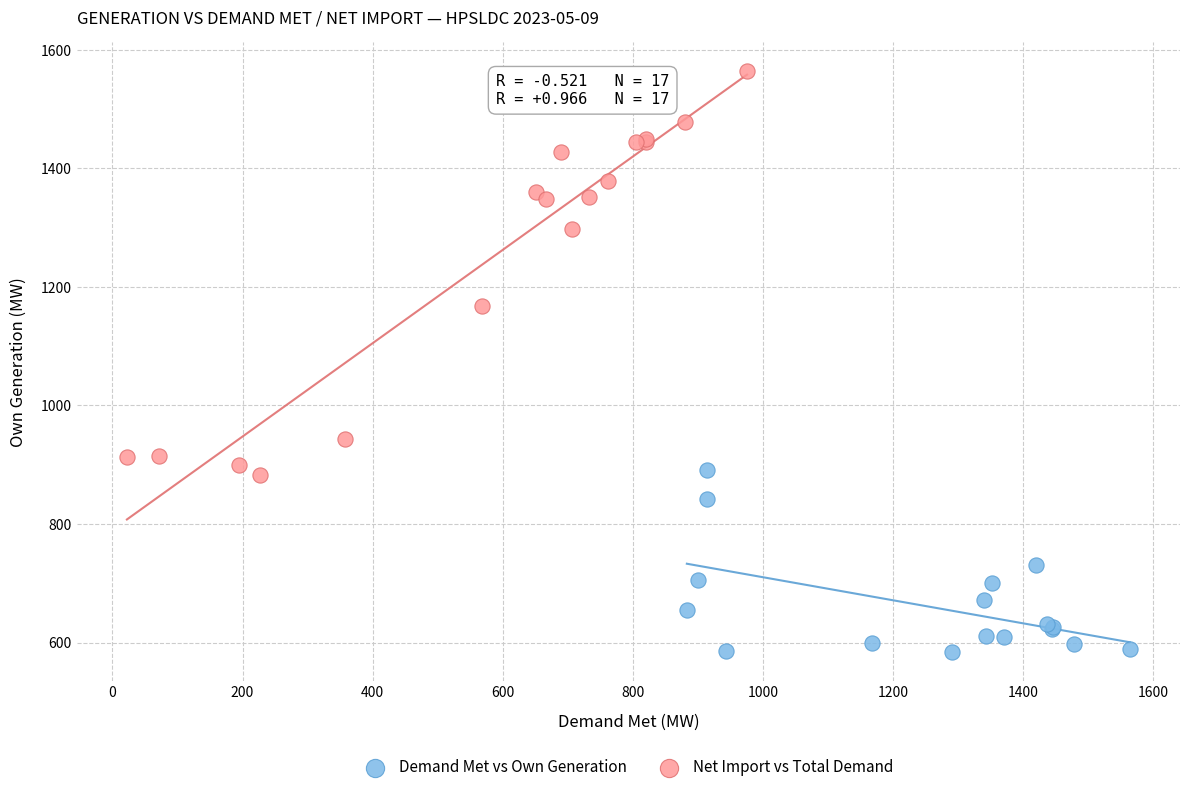

What are all the series names shown in the legend?

Demand Met vs Own Generation, Net Import vs Total Demand